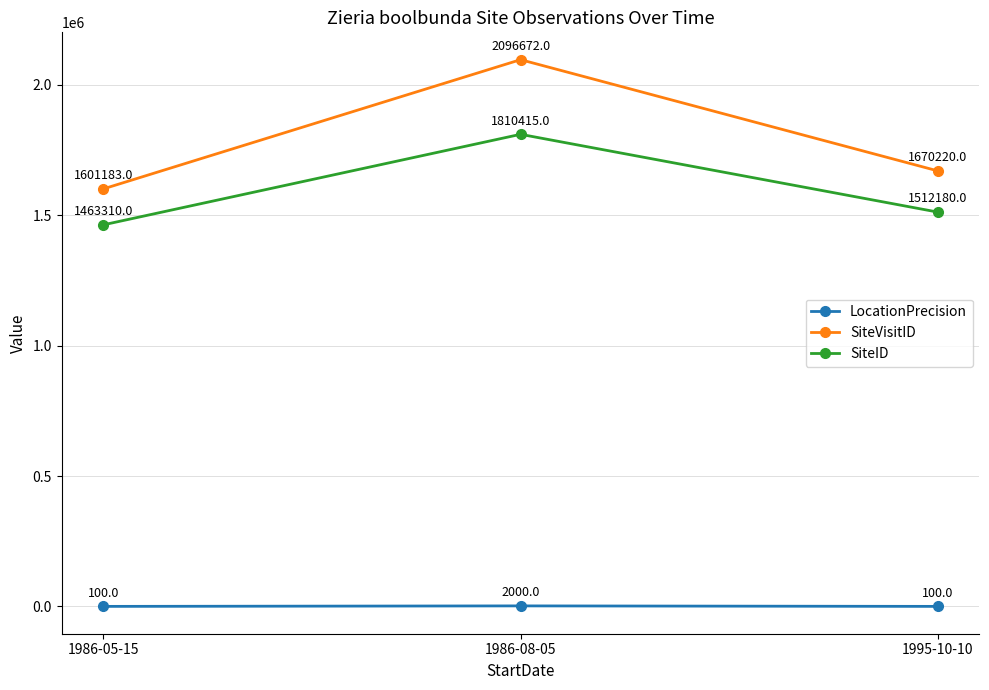

Which series has the widest spread of values?

SiteVisitID